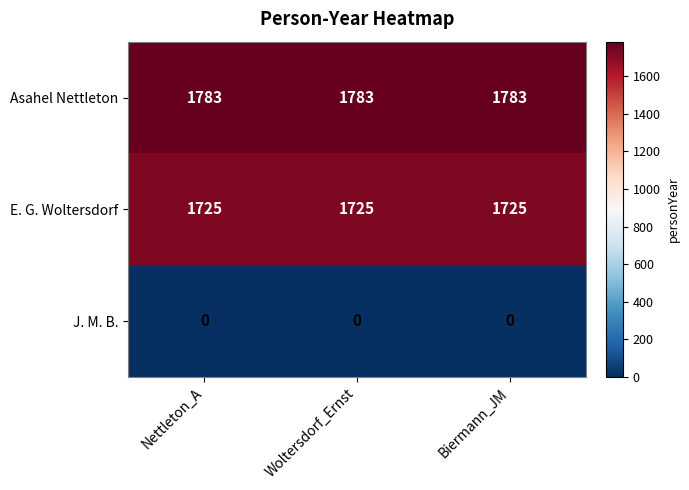

Rank the series by their maximum value, from lowest to highest.

J. M. B., E. G. Woltersdorf, Asahel Nettleton